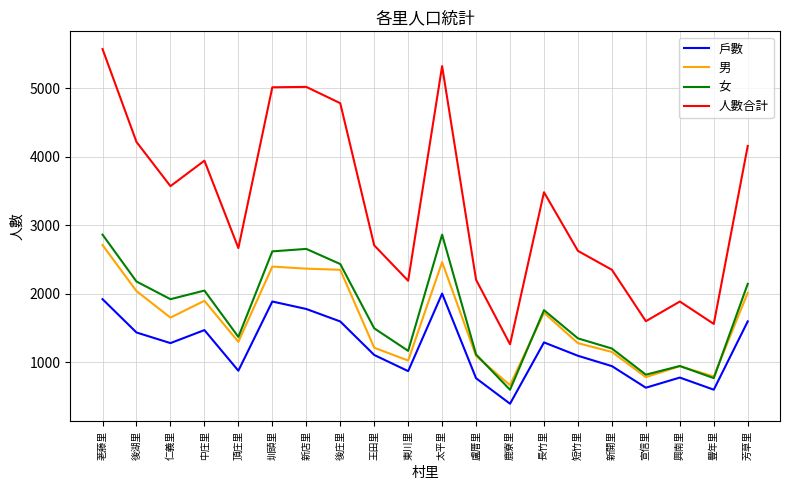

What is the total value across all series at 太平里?

12643